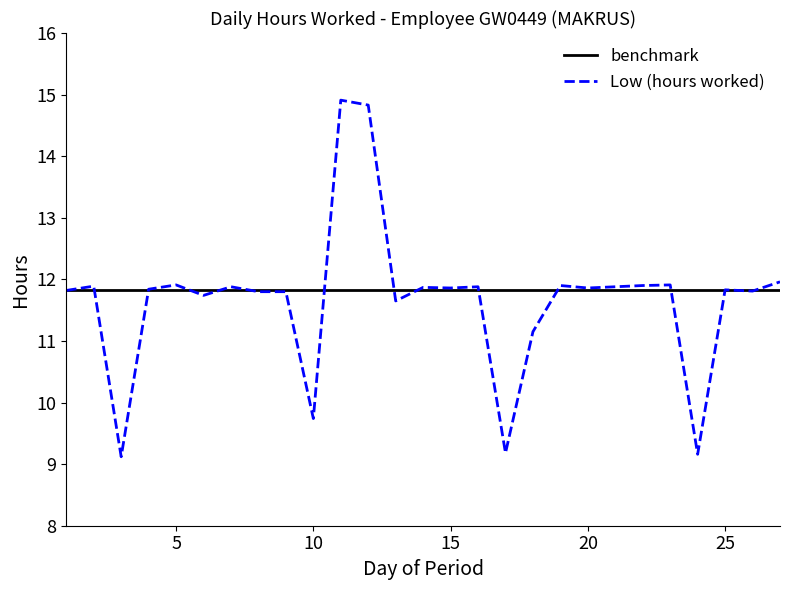

List the series in order of their peak value, highest first.

Low (hours worked), benchmark